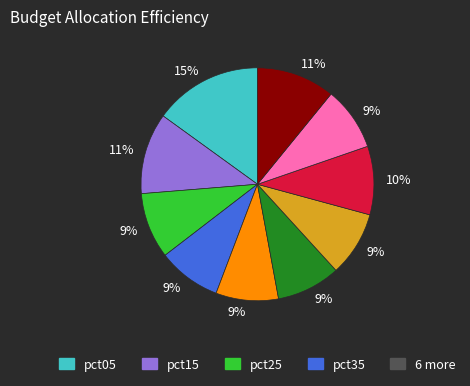

Does any single category account for the majority?

No